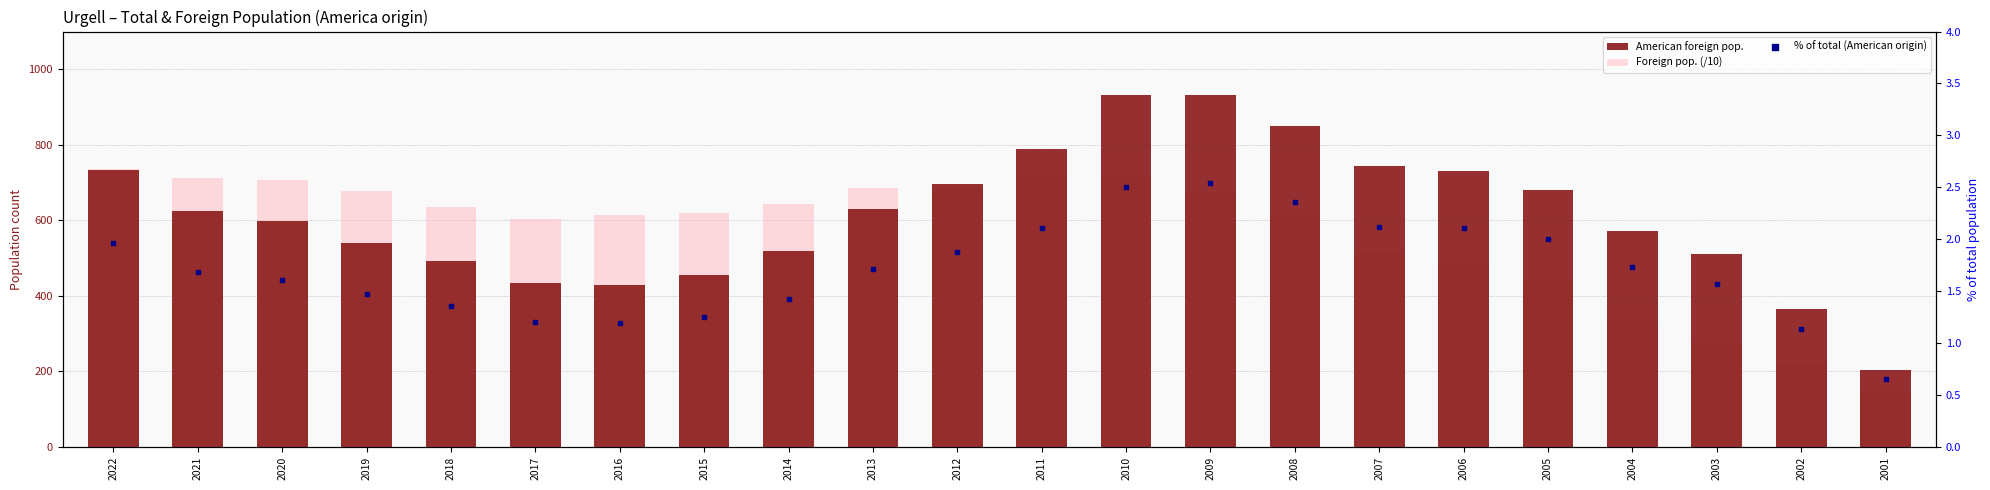

Which series contains the lowest Y value?

% of total (American origin)